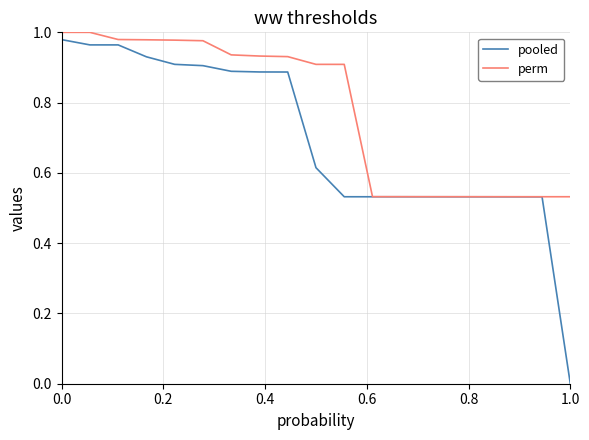

Rank the series by their maximum value, from lowest to highest.

pooled, perm